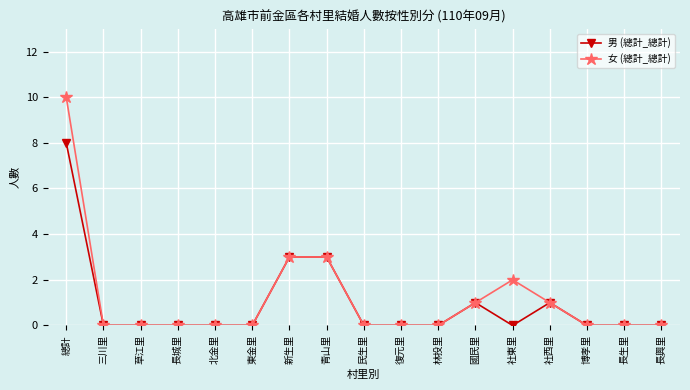

What is the label of the 8th point from the left?

青山里